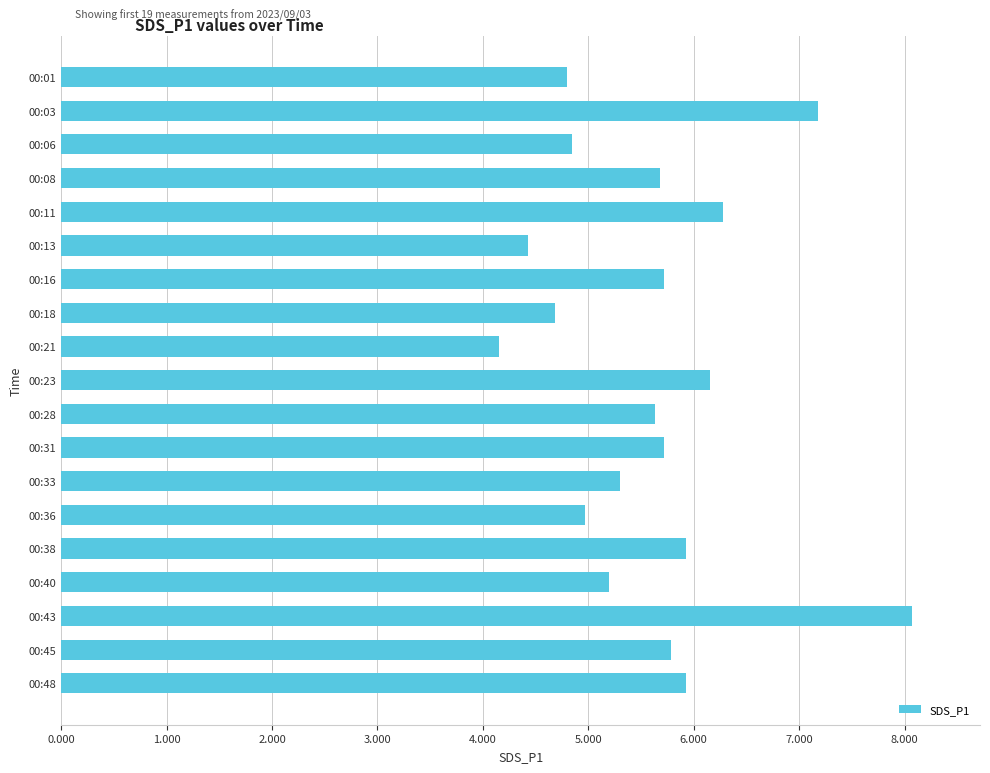

How many distinct data groups are displayed?

1